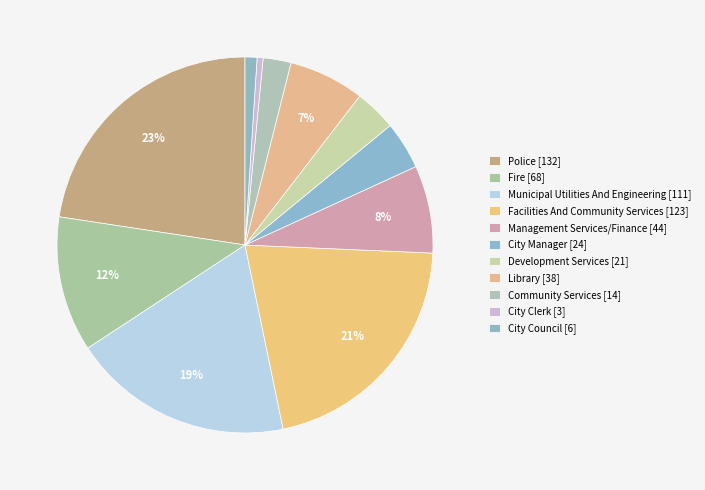

To the nearest percent, what percentage of the pie is City Manager?

4%